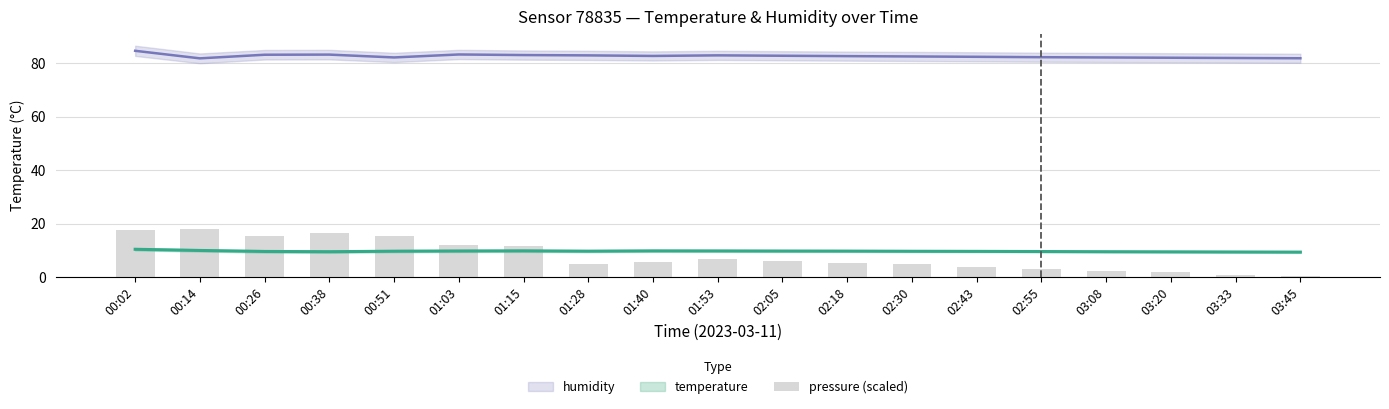

Are the bars grouped side by side (vs. stacked)?

No